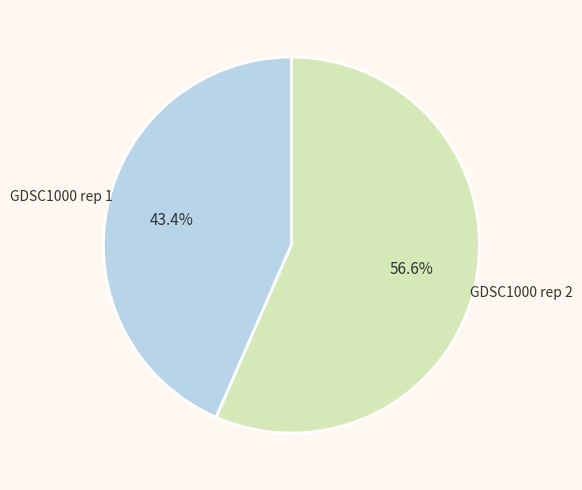

What is the largest slice in the pie chart?

GDSC1000 rep 2